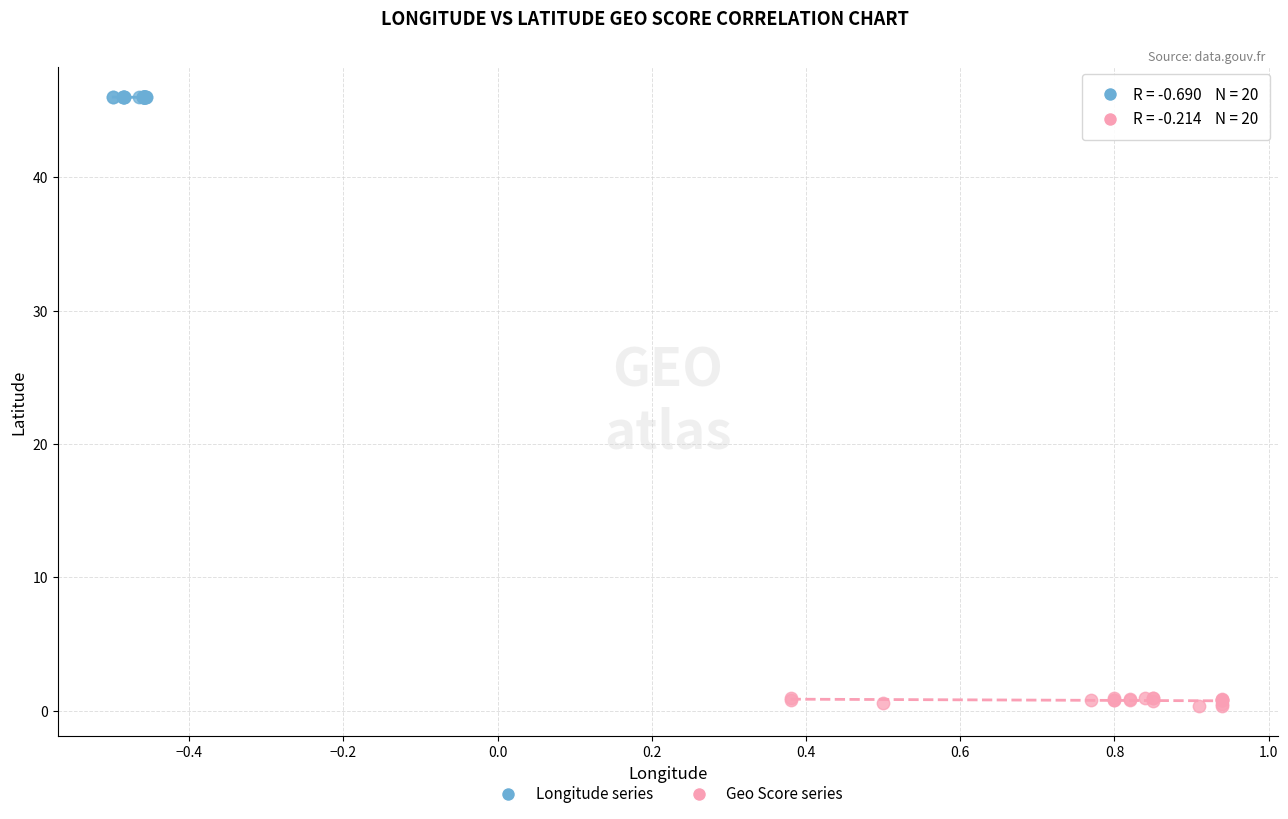

Which series contains the lowest Y value?

Geo Score series